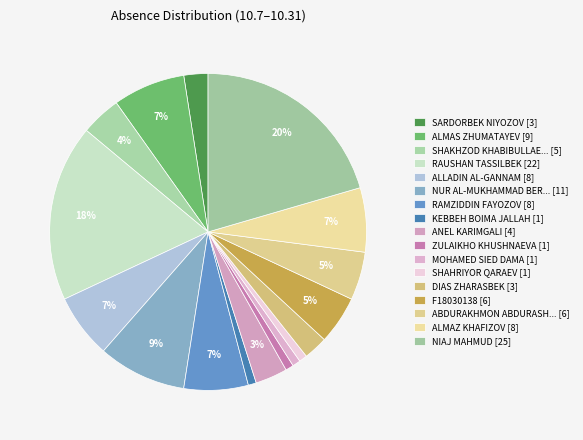

What is the smallest slice in the pie chart?

KEBBEH BOIMA JALLAH